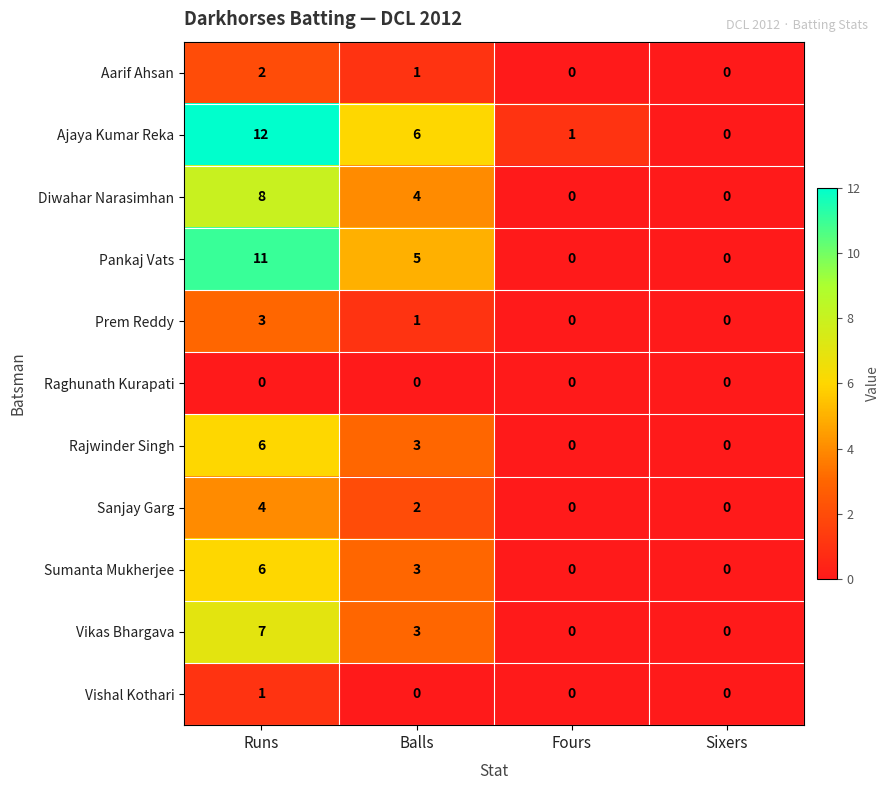

The Prem Reddy series shows 0 at Balls. True or false?

False